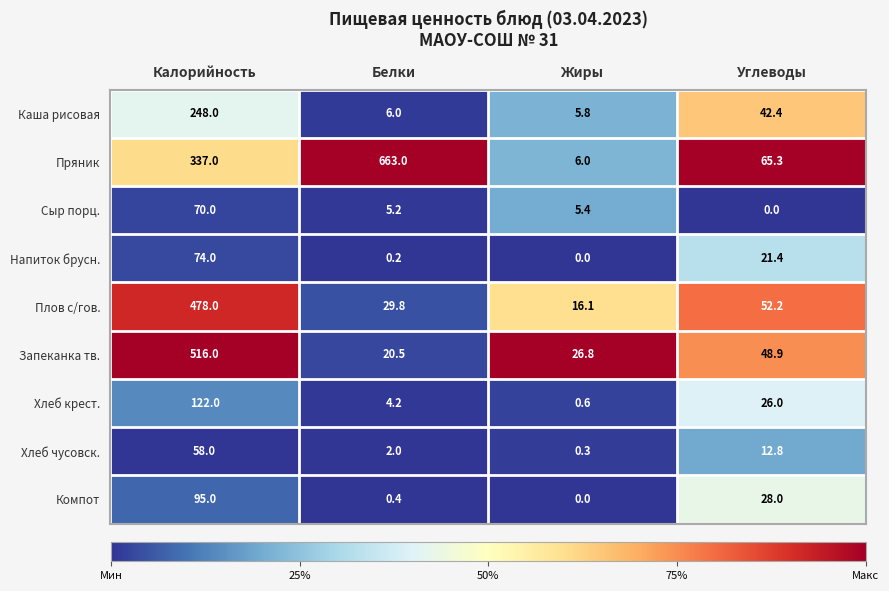

Count the number of categories in the chart.

4